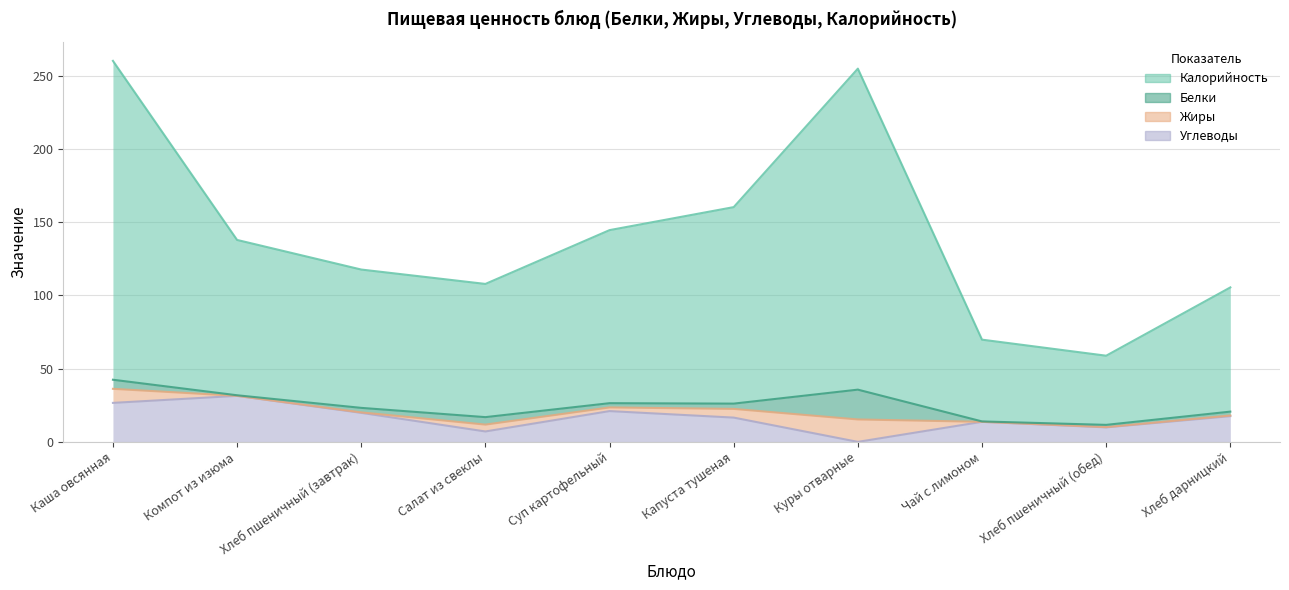

Which series changed the most between Суп картофельный and Хлеб дарницкий?

Калорийность